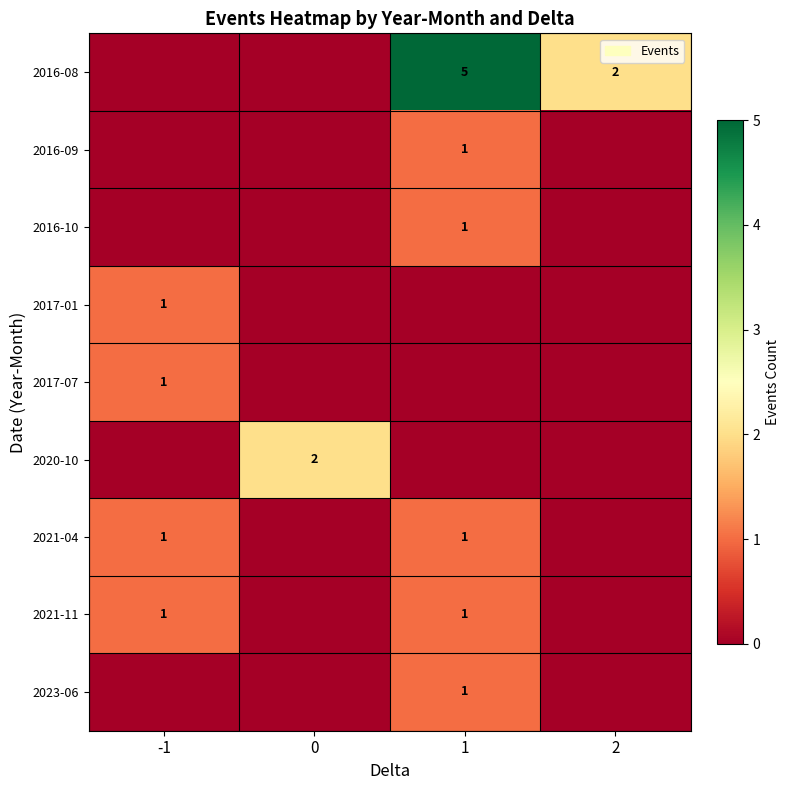

True or false: 2016-08 has a value of 3 at 2.

False